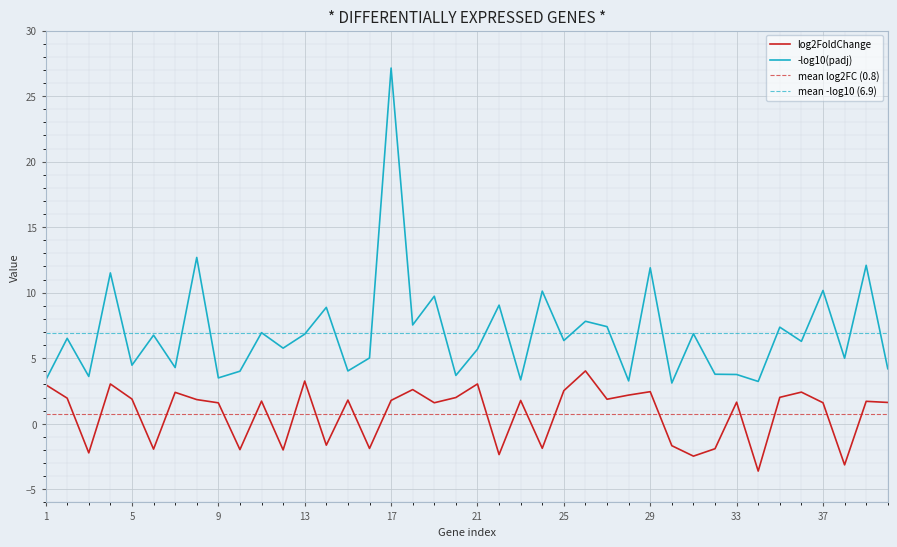

How many series are shown in this chart?

2